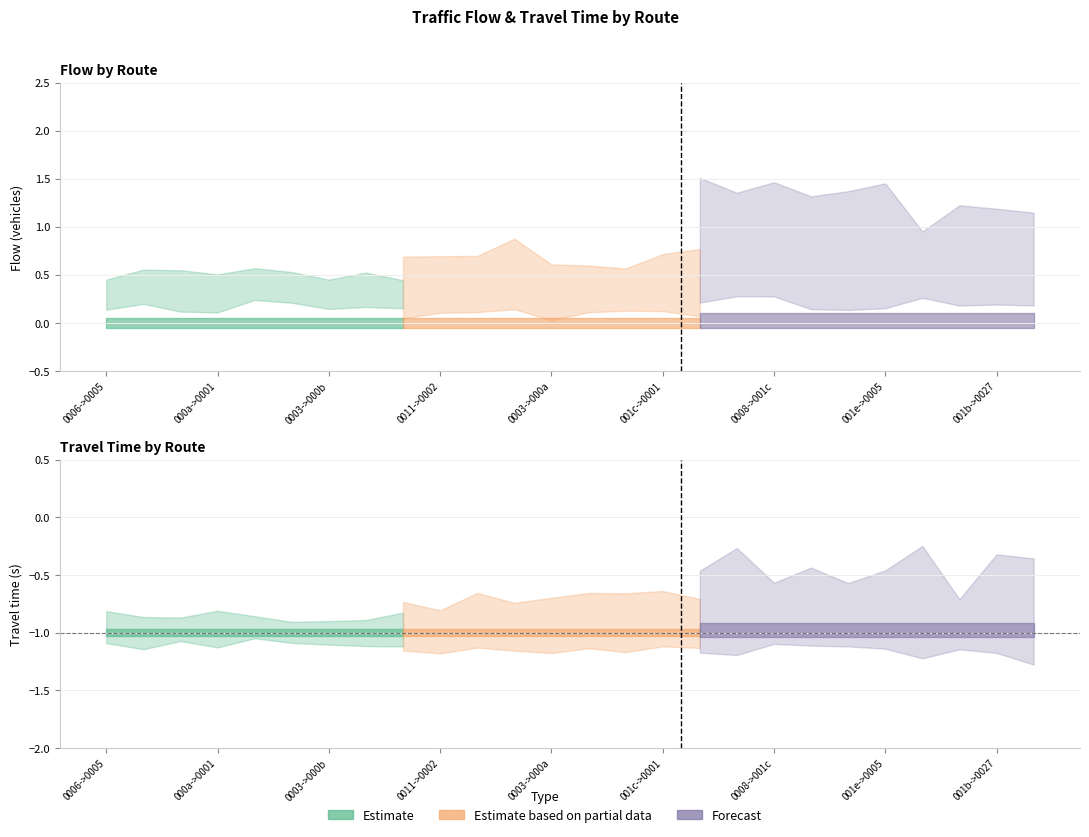

Rank the series by their average value, from highest to lowest.

flow, travel_time